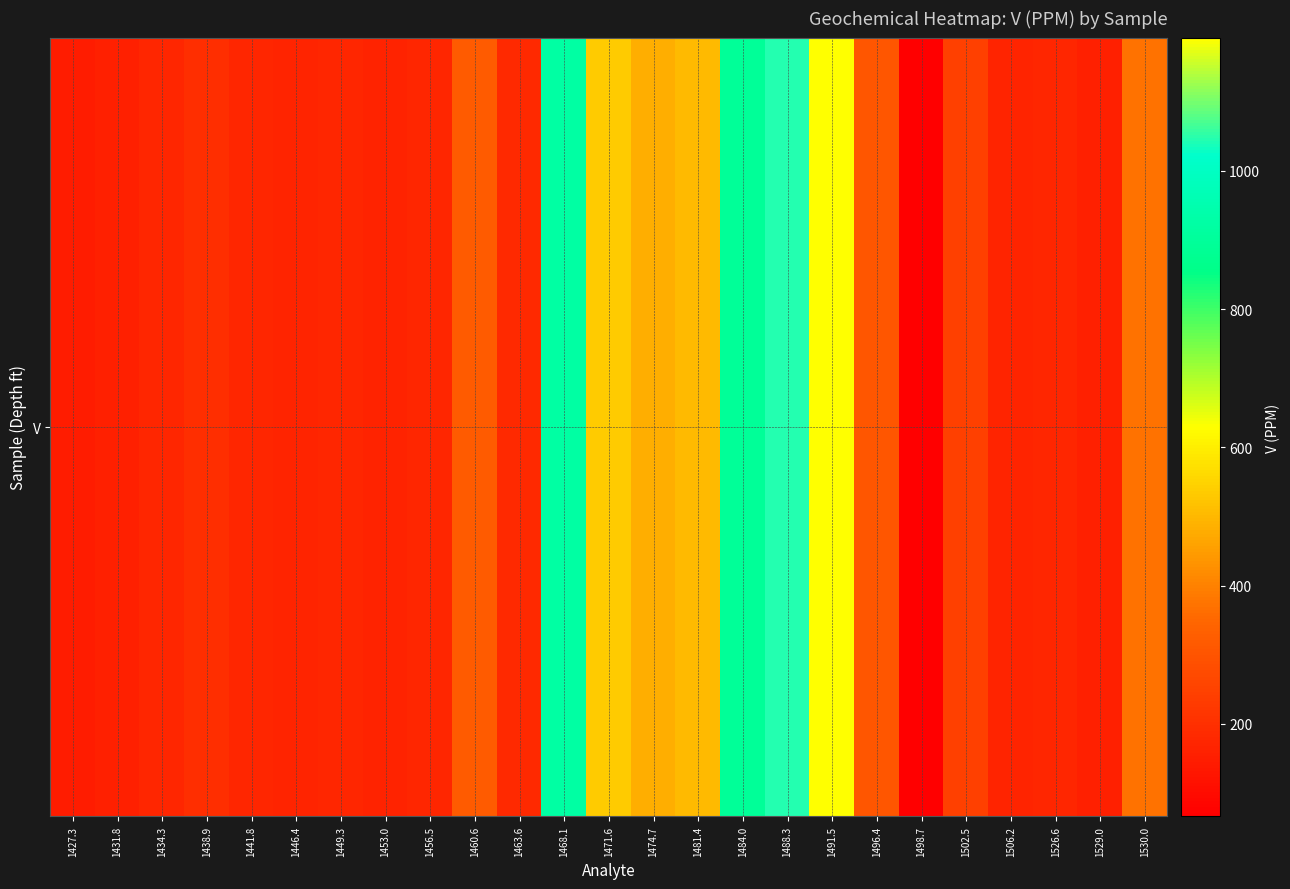

Between 1438.9 and 1431.8, which is larger?

1438.9